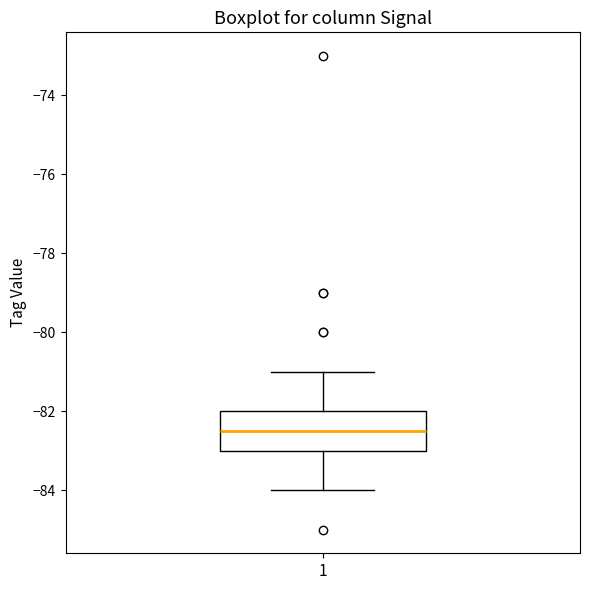

Where is the lower edge of the box at x = 1 on the y-axis? The values are not printed on the chart, so give them approximately, as read against the axis.

-83.0